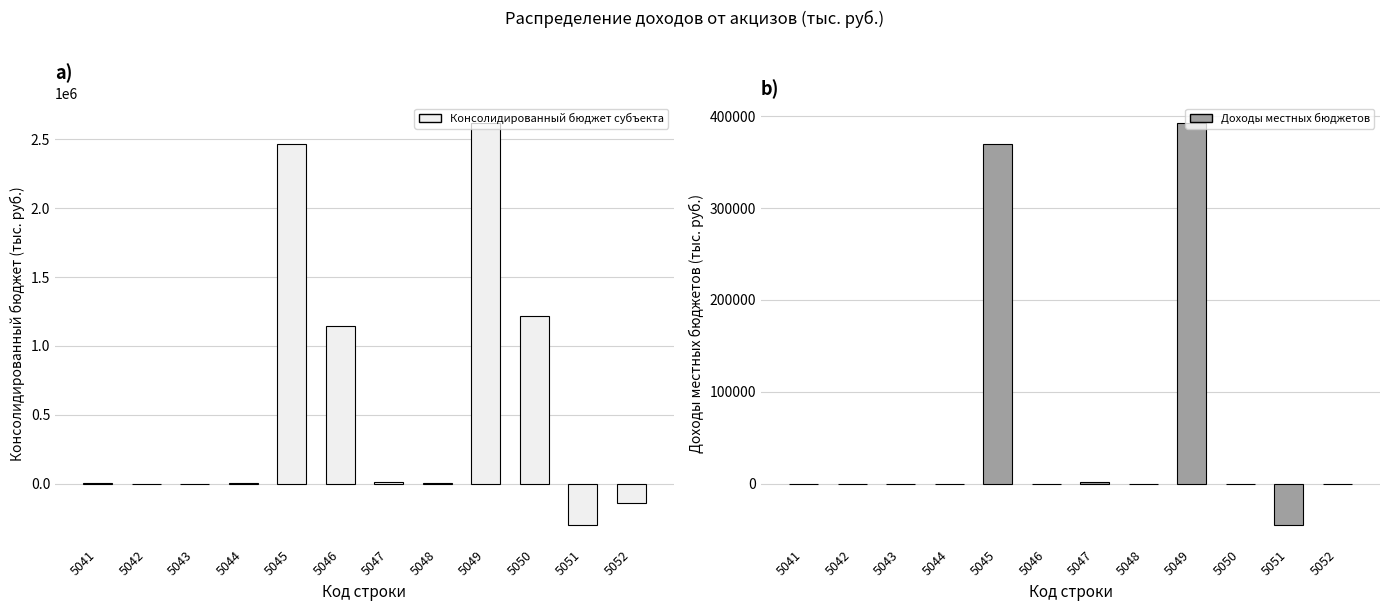

List the series in order of their overall mean, lowest first.

Доходы местных бюджетов, Консолидированный бюджет субъекта